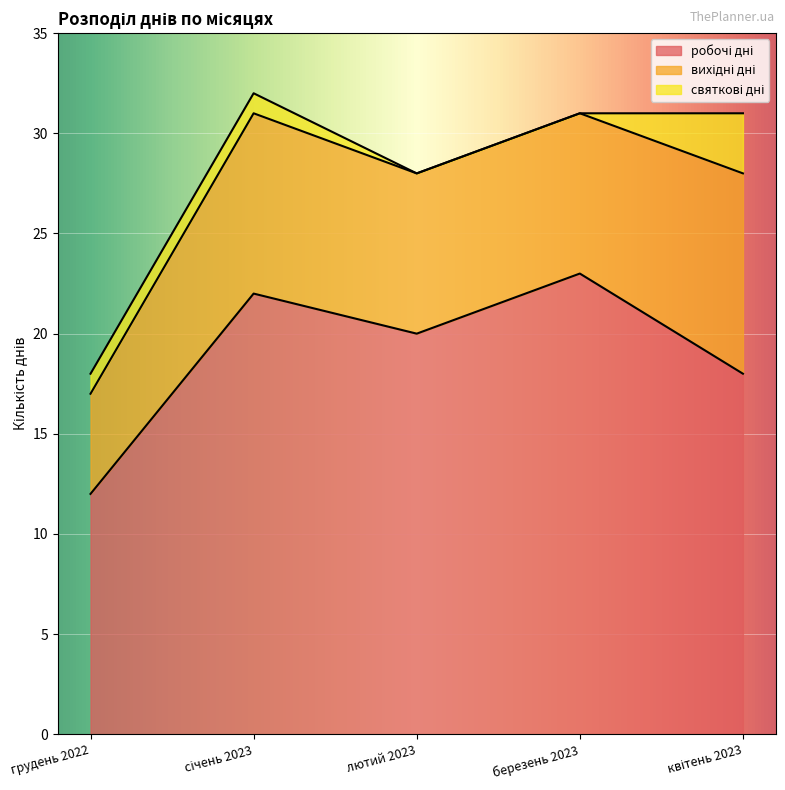

Which category has the highest value in the святкові дні series?

квітень 2023